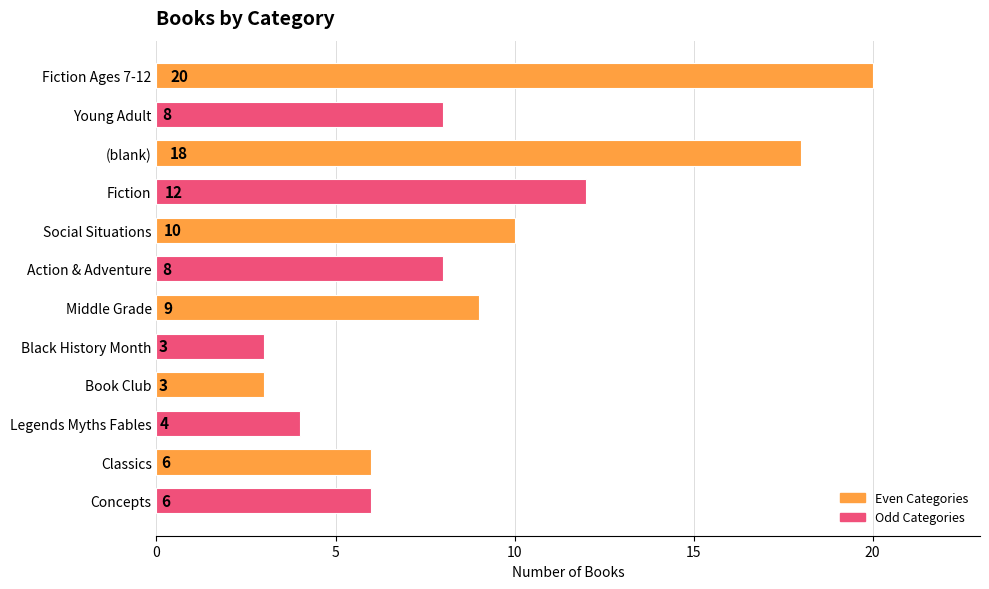

Count the number of data series in this chart.

1